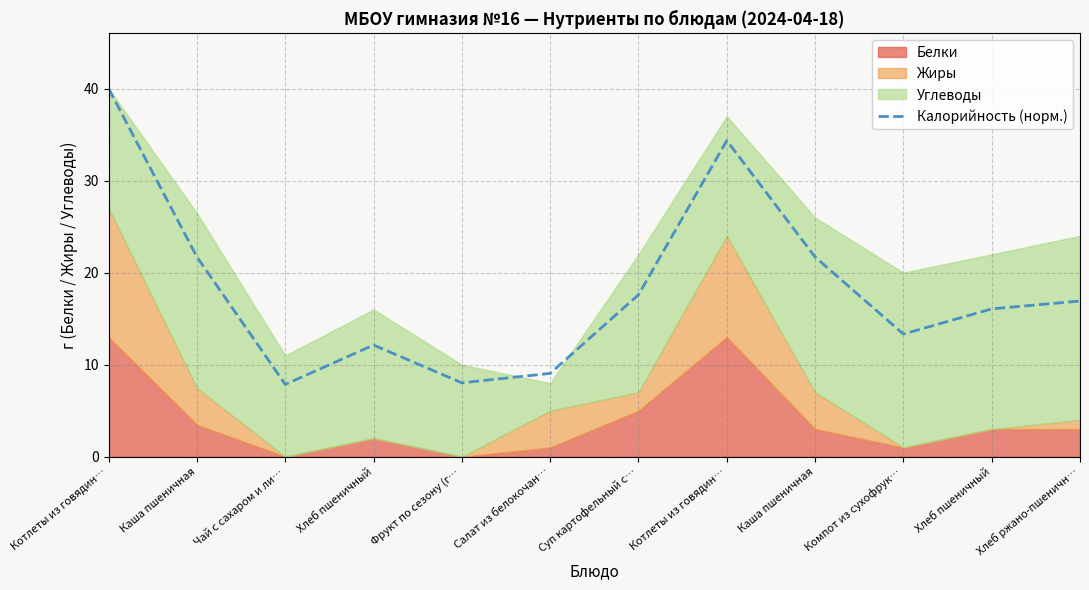

List the labels in order of value, smallest first.

Чай с сахаром и ли…, Фрукт по сезону (г…, Салат из белокочан…, Хлеб пшеничный, Компот из сухофрук…, Хлеб пшеничный, Хлеб ржано-пшеничн…, Суп картофельный с…, Каша пшеничная, Каша пшеничная, Котлеты из говядин…, Котлеты из говядин…